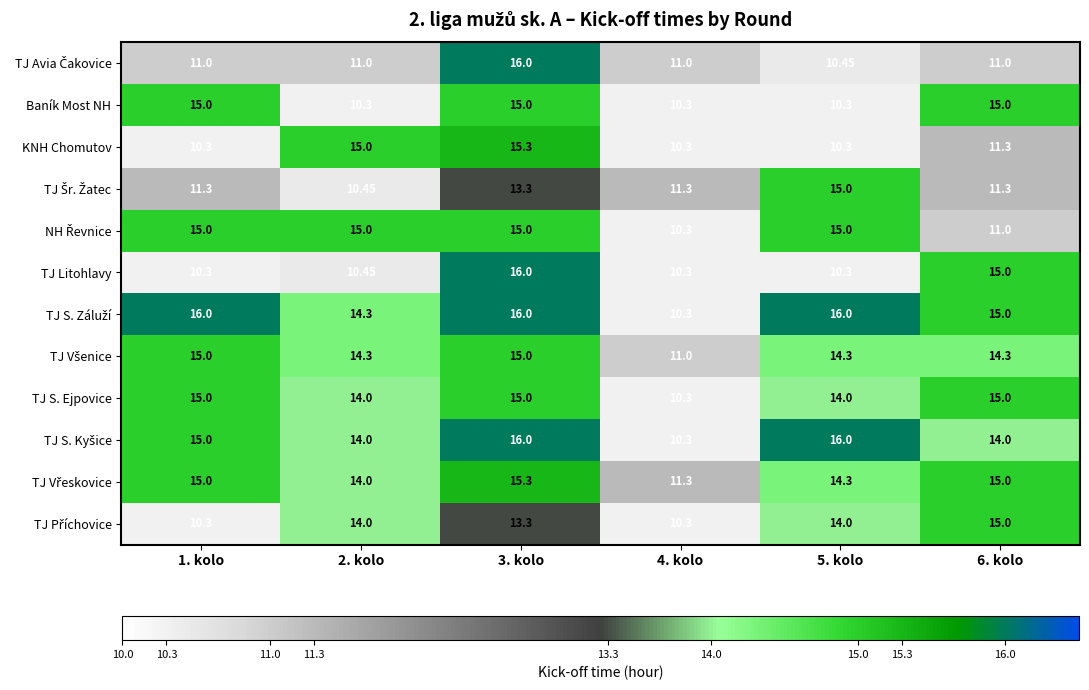

Between 1. kolo and 3. kolo, which series saw the biggest shift?

TJ Litohlavy